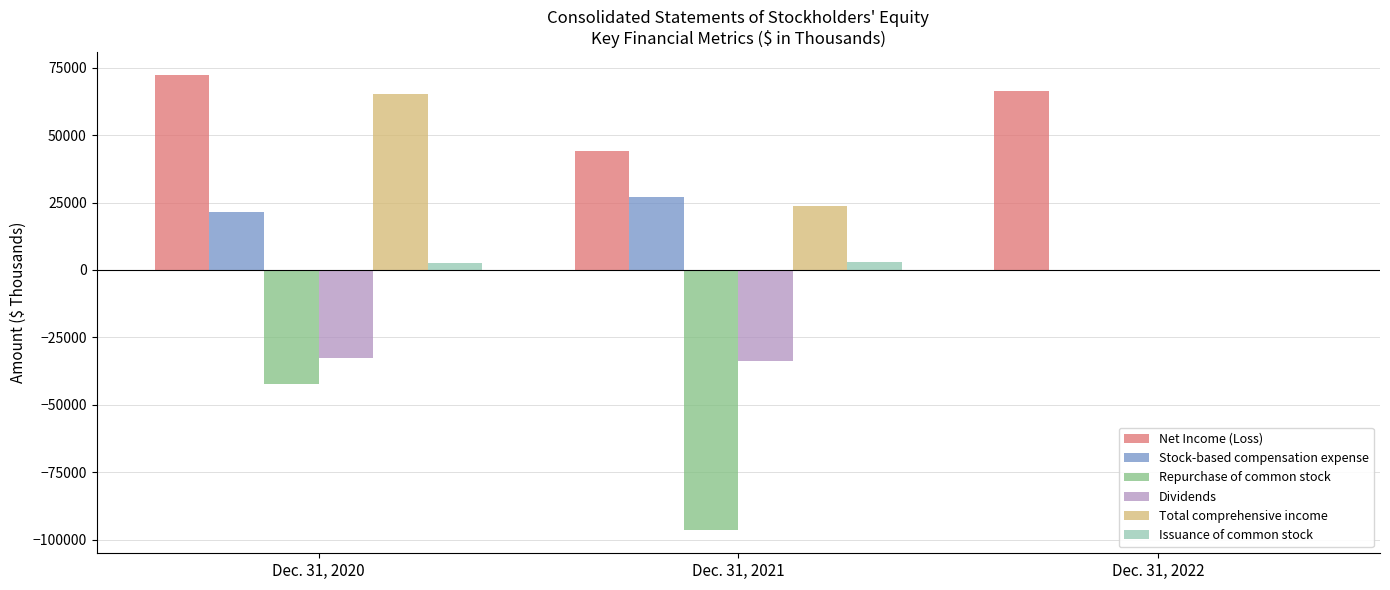

Which series has the largest range (max minus min)?

Repurchase of common stock